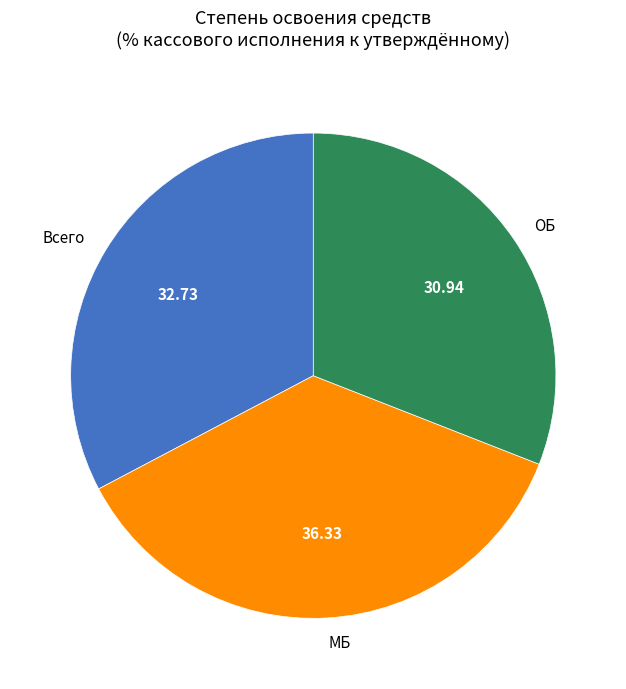

Which has a higher value, МБ or ОБ?

МБ